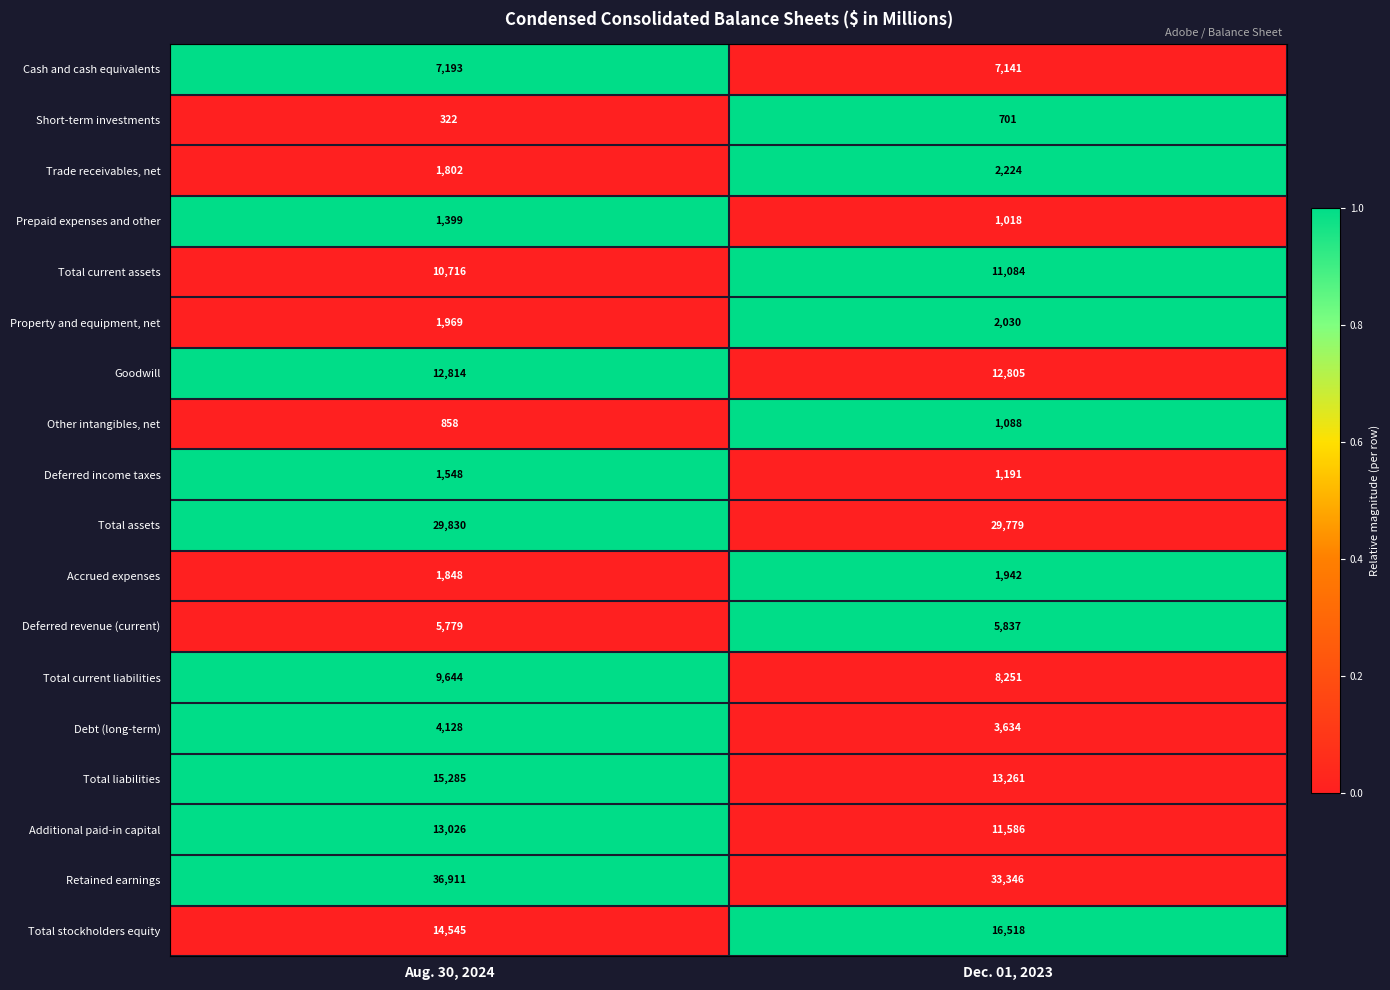

What is the sum of all Total stockholders equity values?

31063